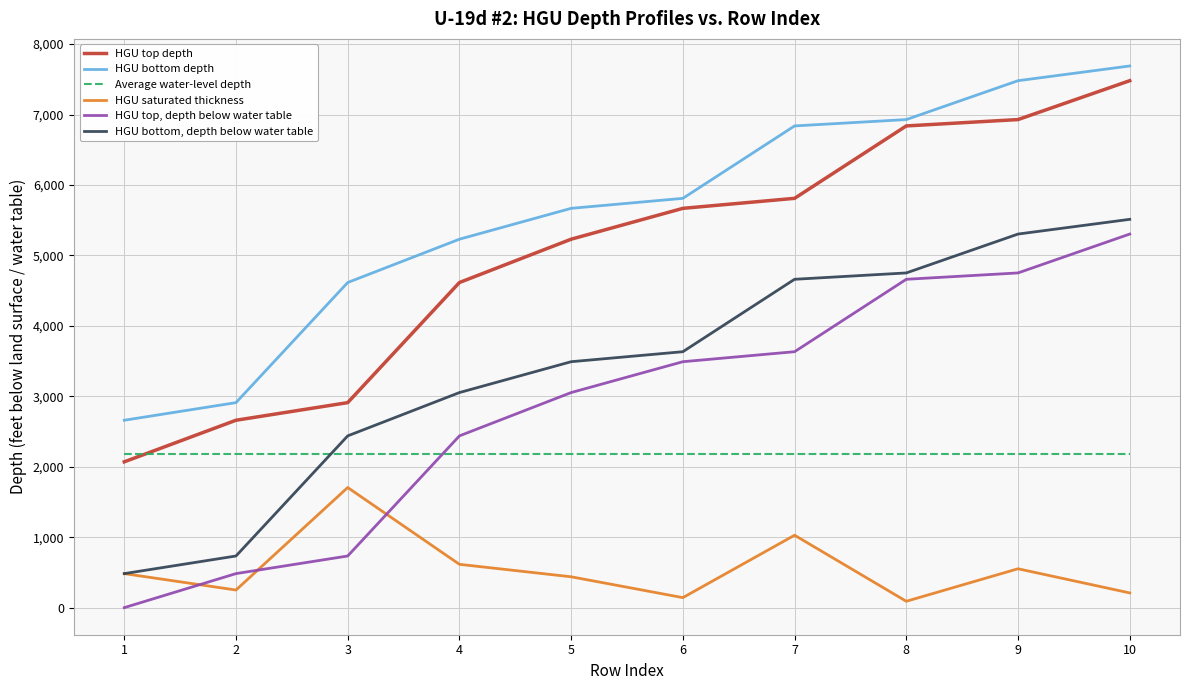

Does the chart have visible grid lines?

Yes